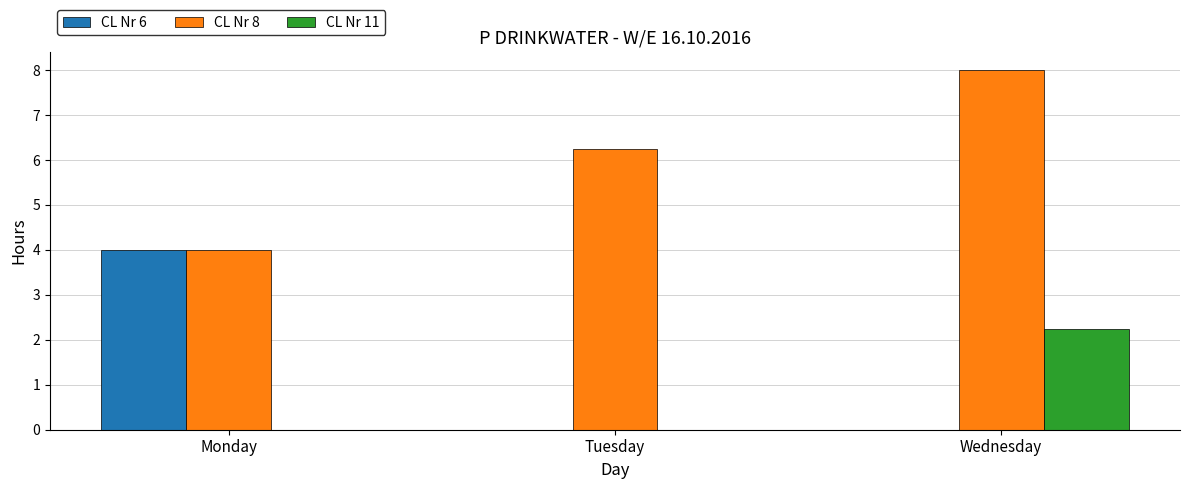

At which category is the sum across all series the highest?

Wednesday